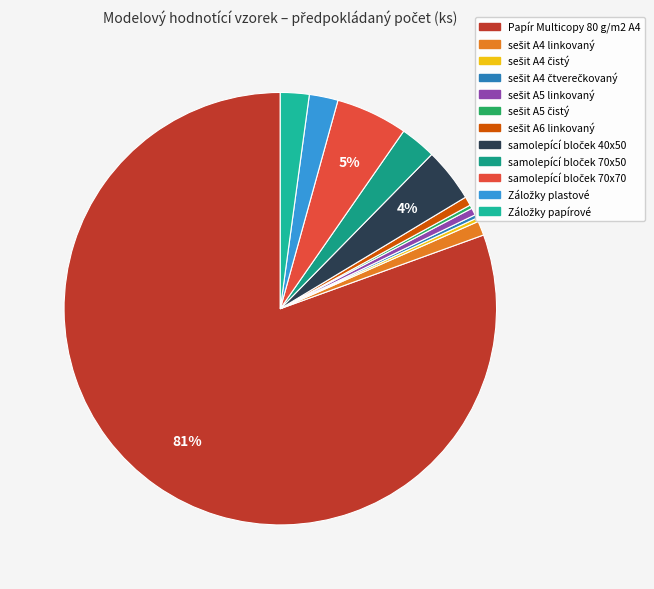

What is the largest slice in the pie chart?

Papír Multicopy 80 g/m2 A4